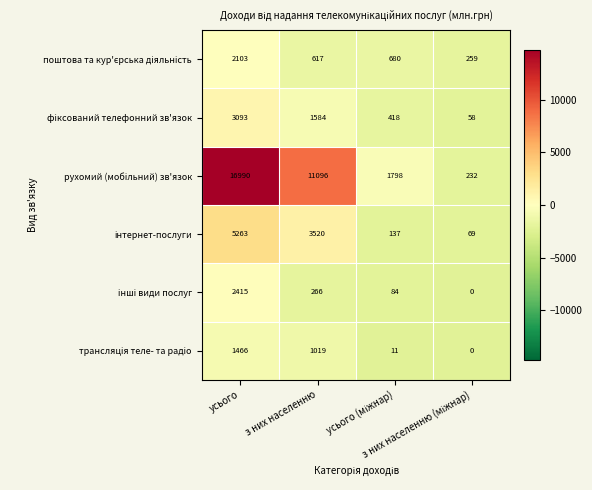

How many series are shown in this chart?

6